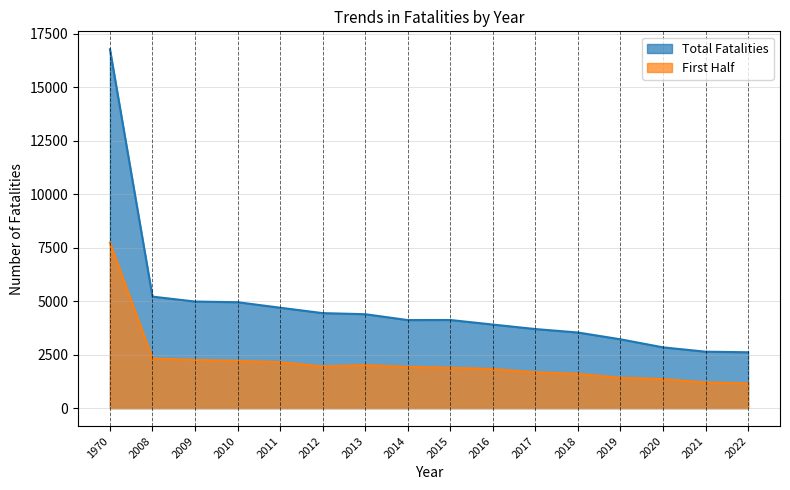

Reading right to left, what are all the values shown in this chart?

Total Fatalities: 2022=2610	2021=2636	2020=2839	2019=3215	2018=3532	2017=3694	2016=3904	2015=4117	2014=4113	2013=4388	2012=4438	2011=4691	2010=4948	2009=4979	2008=5209	1970=16765
First Half: 2022=1158	2021=1198	2020=1357	2019=1418	2018=1603	2017=1675	2016=1827	2015=1892	2014=1925	2013=2011	2012=1946	2011=2150	2010=2208	2009=2252	2008=2319	1970=7735